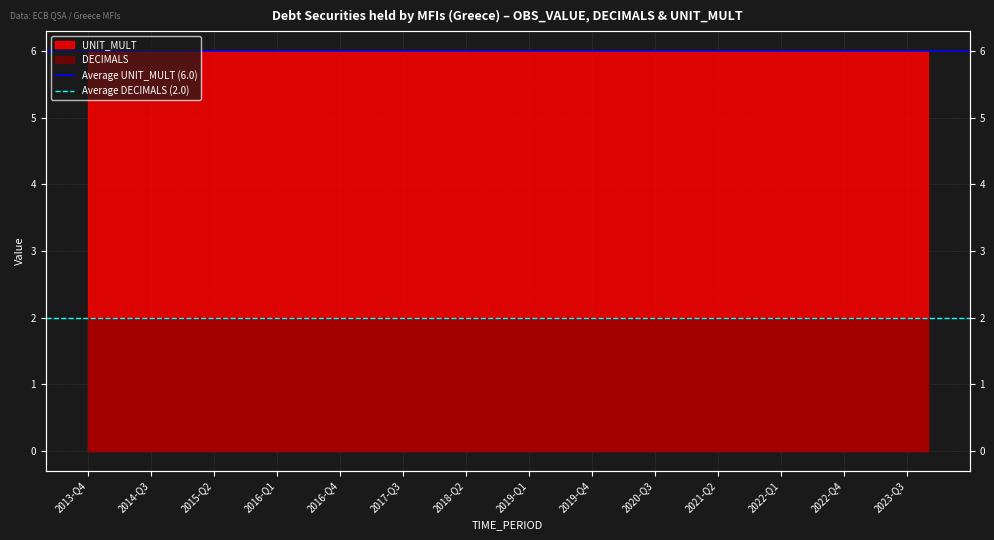

The value of Average UNIT_MULT (6.0) at 2013-Q4 is 6. True or false?

True